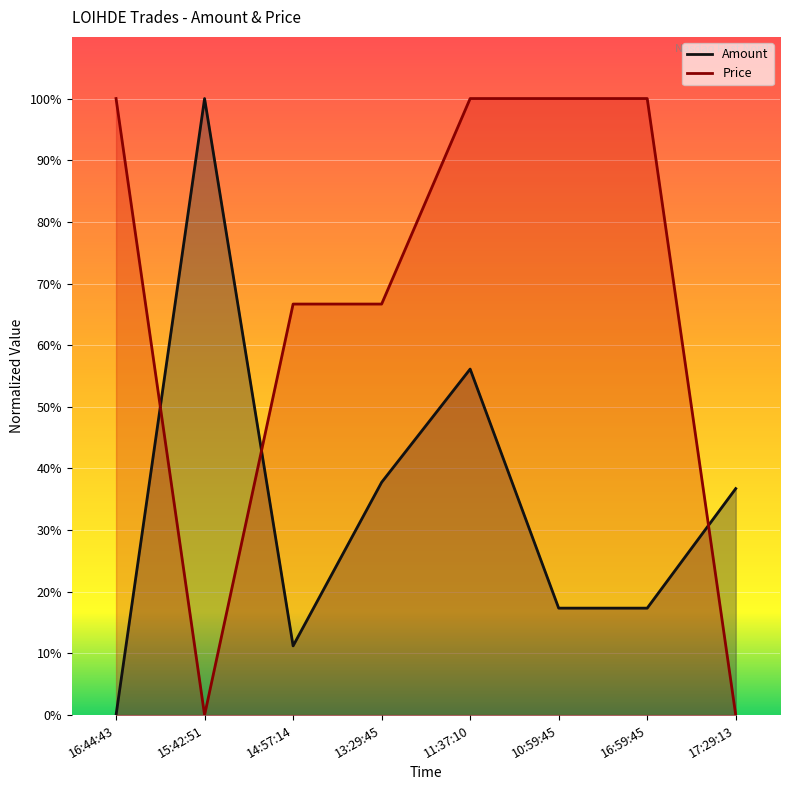

At how many categories does at least one series exceed 38?

7